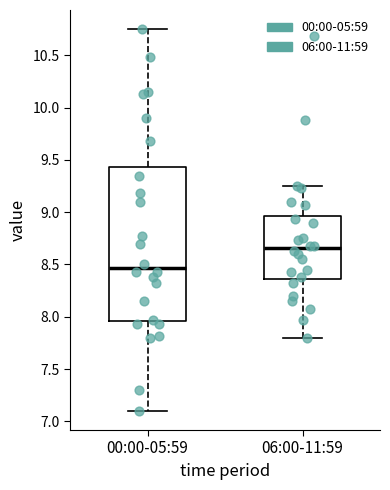

Reading left to right, read every box against the y-axis: the position of its median line, the range the box covers, and the ends of its whiskers. The values are not printed on the chart, so give them approximately, as read against the axis.

00:00-05:59: median 8.45, box 7.95 to 9.45, whiskers 7.10 to 10.75
06:00-11:59: median 8.65, box 8.35 to 8.95, whiskers 7.80 to 9.25